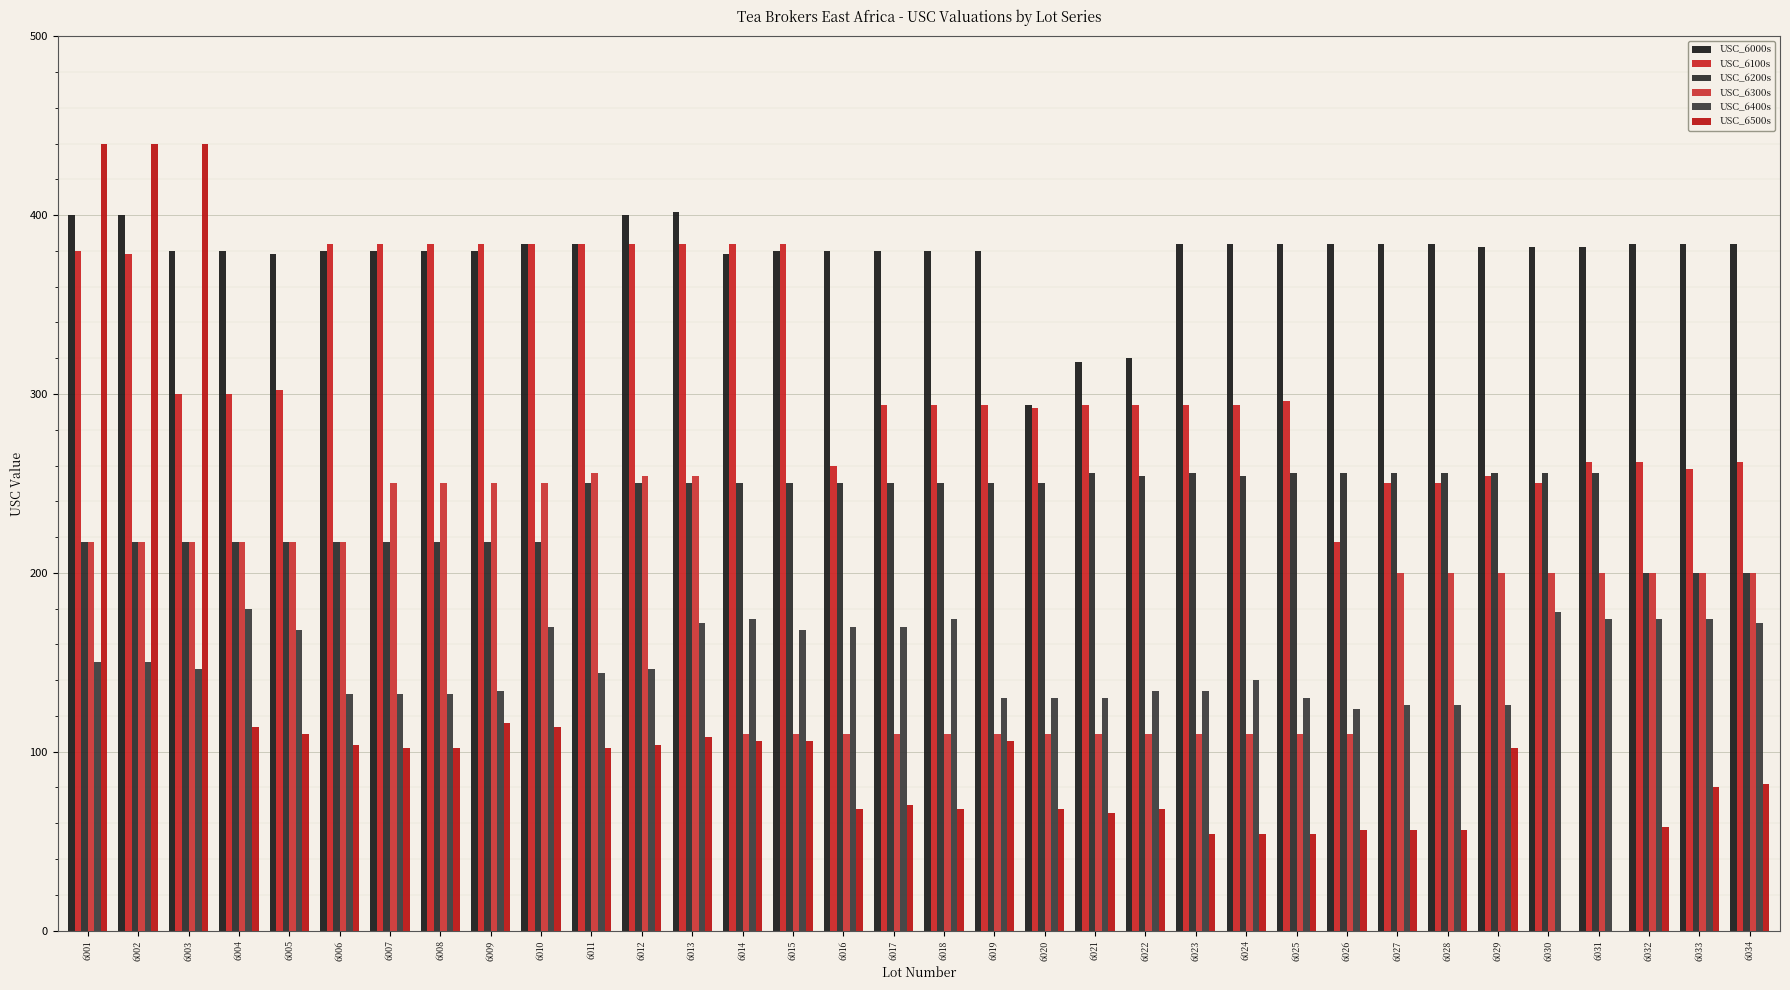

Read the USC_6100s value at 6017.

294